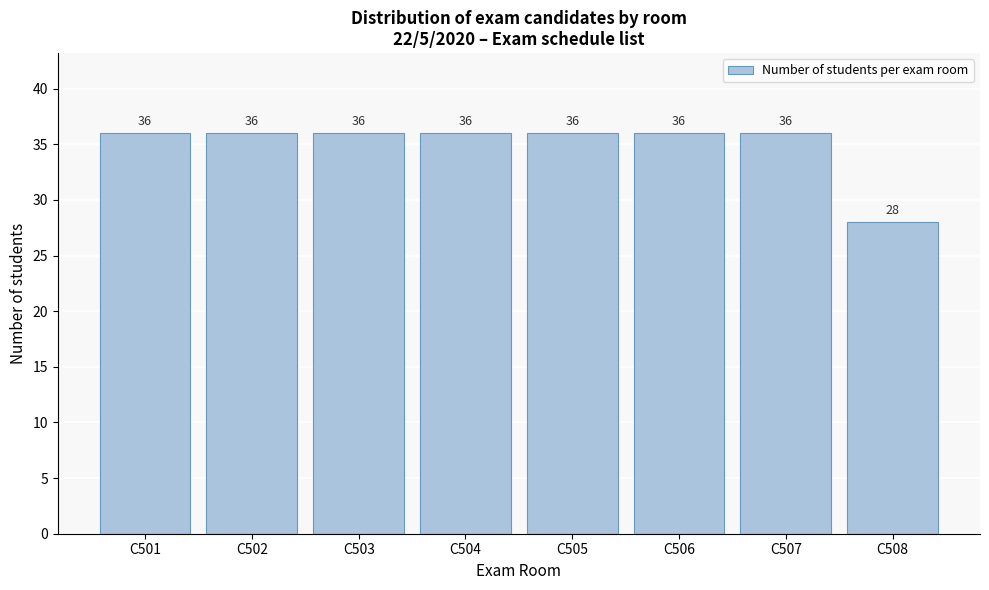

Reading left to right, what are all the values shown in this chart?

36	36	36	36	36	36	36	28